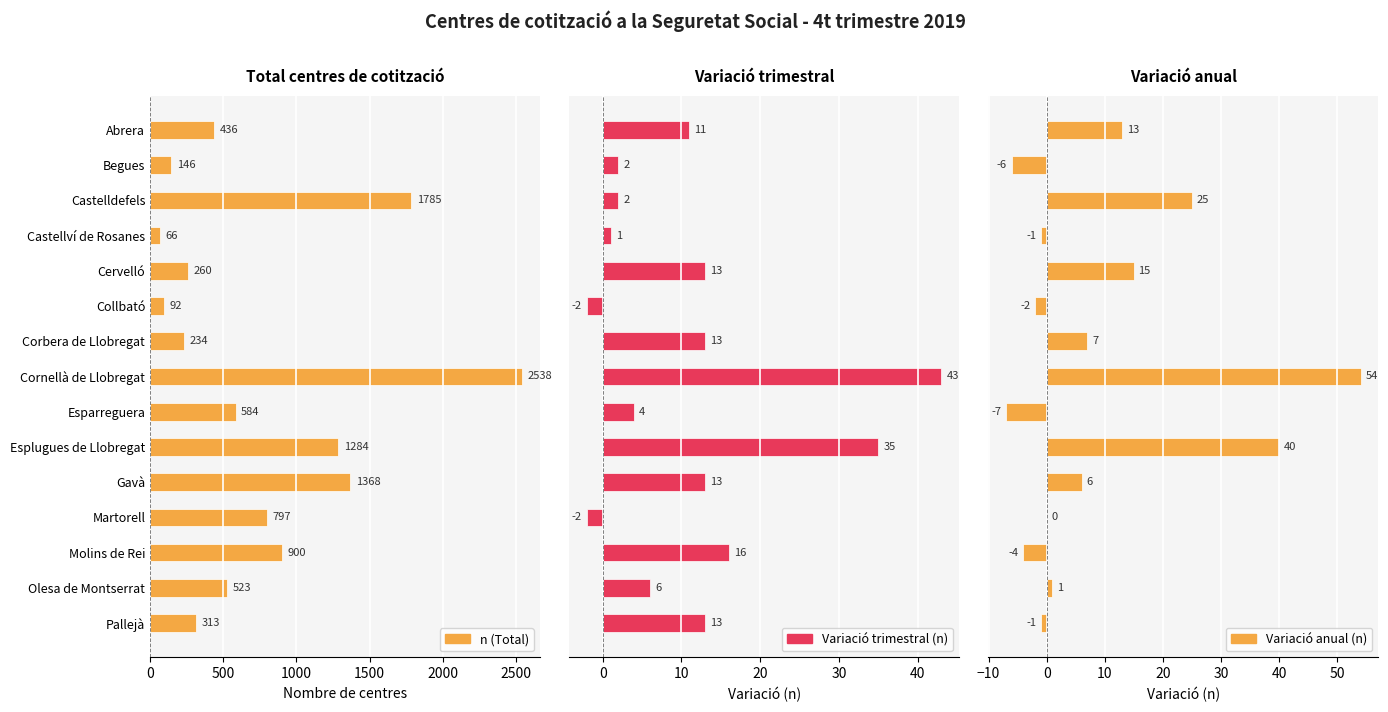

Read the Variació anual (n) value at Gavà, to the nearest 10.

10